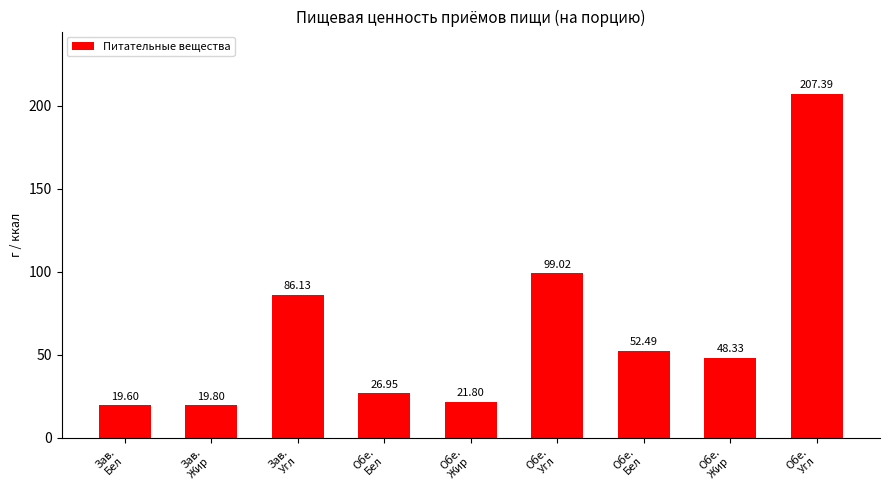

Count the number of values greater than 48.

5